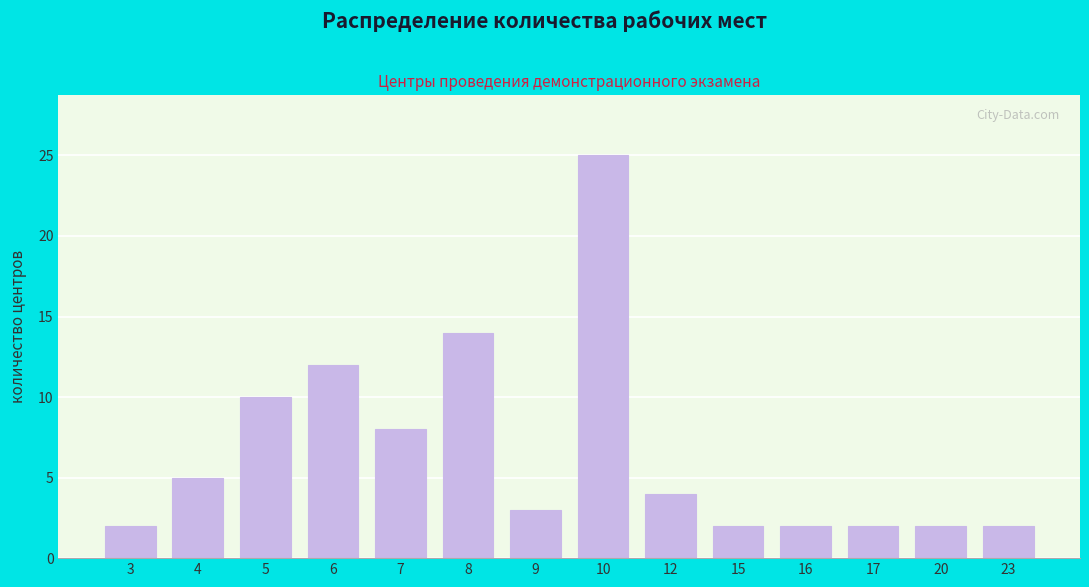

Reading left to right, transcribe all the data shown in this chart.

2	5	10	12	8	14	3	25	4	2	2	2	2	2